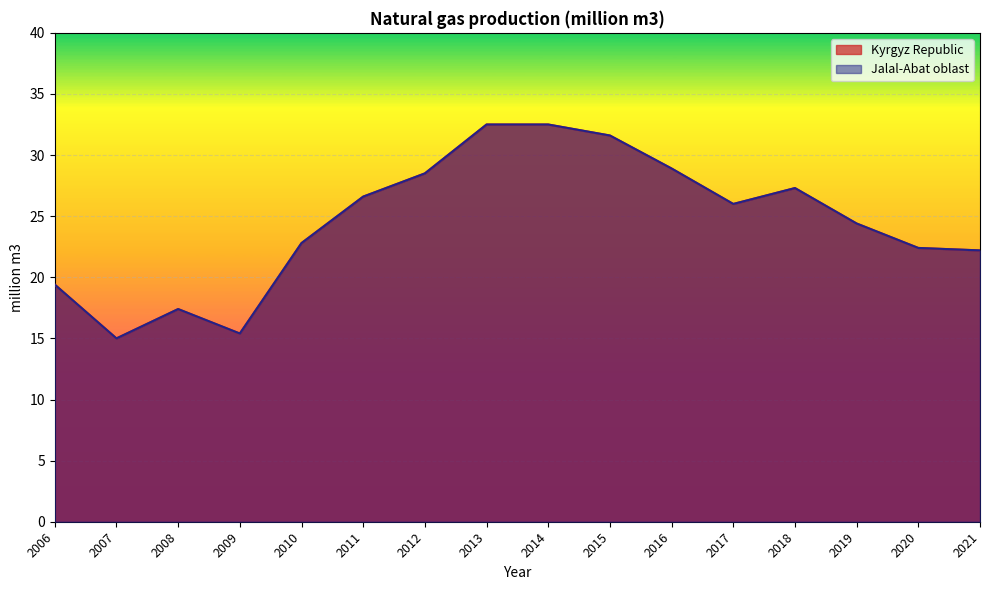

What is the value of the Kyrgyz Republic point at the 8th from the left?

32.5